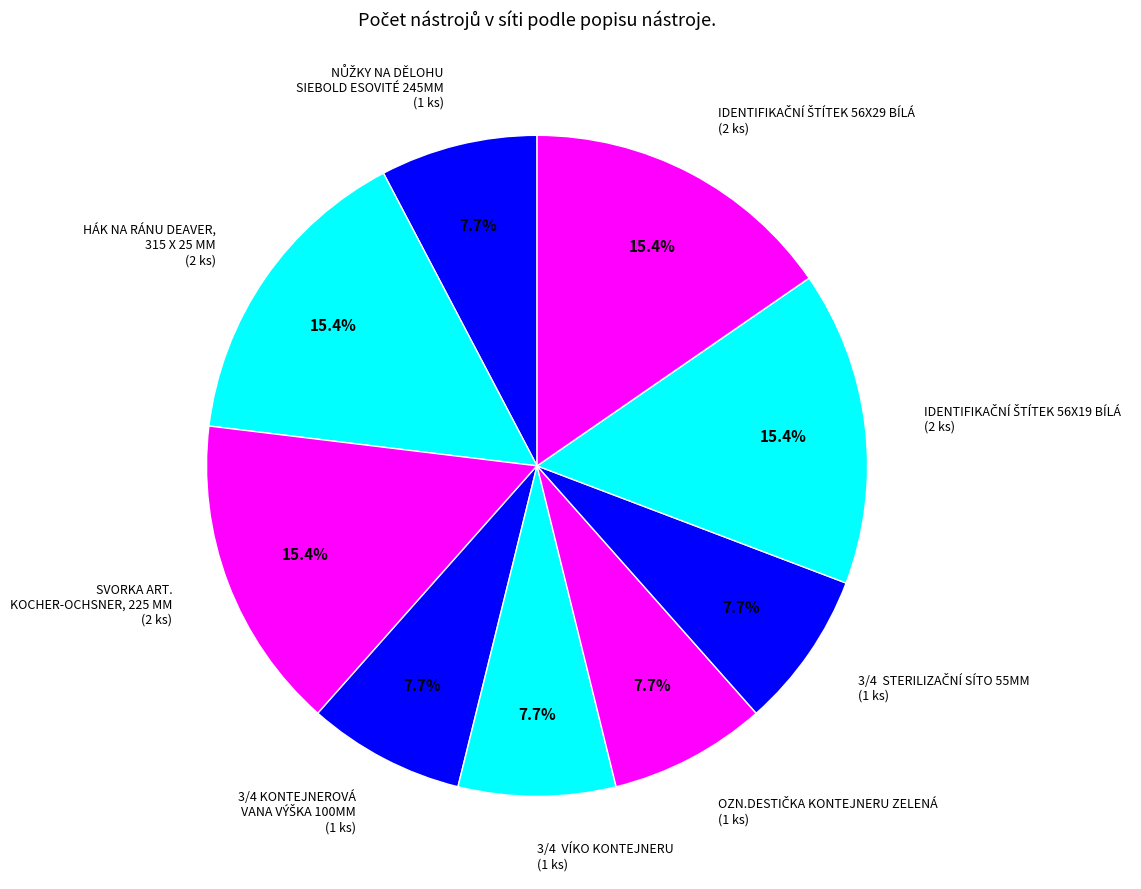

Does any single category account for the majority?

No